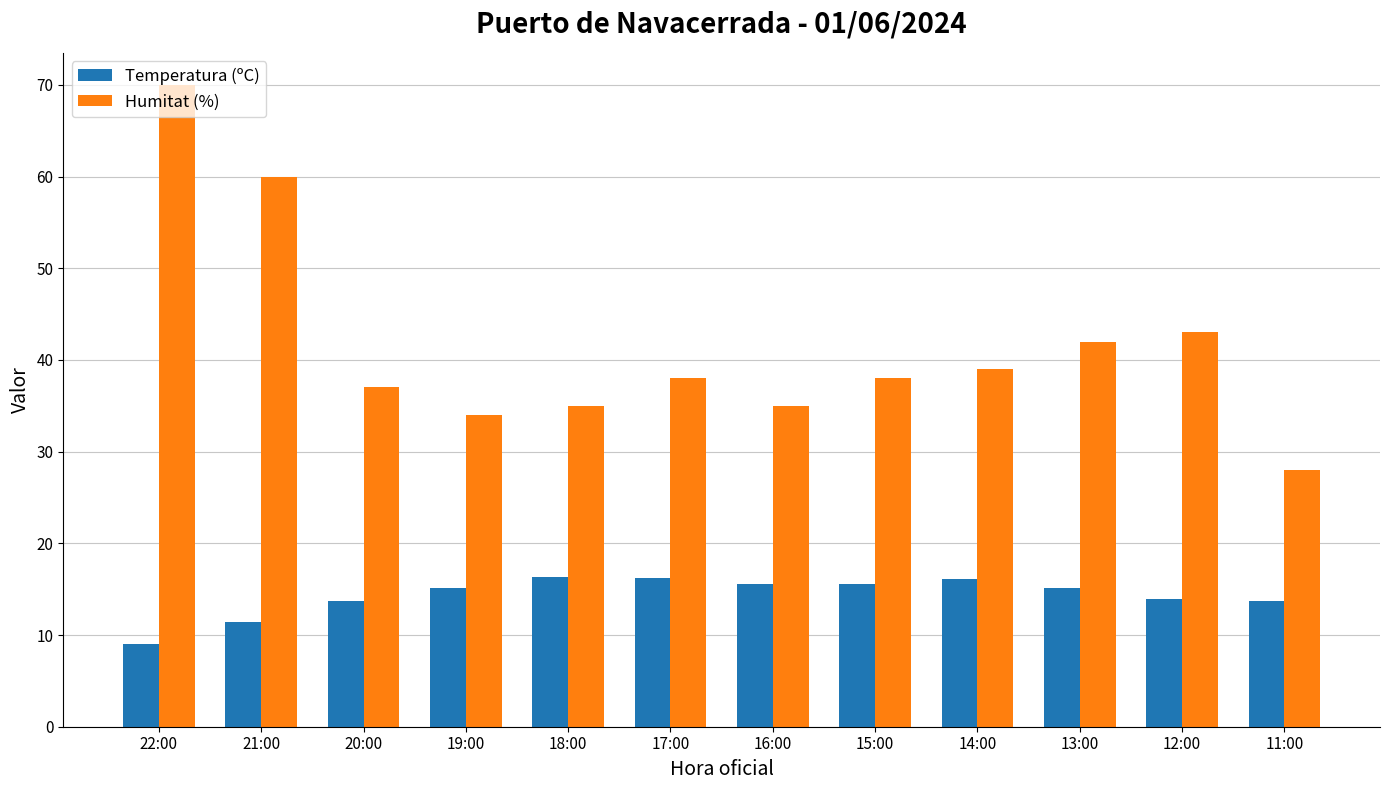

What is the average value of the Humitat (%) series?

41.6